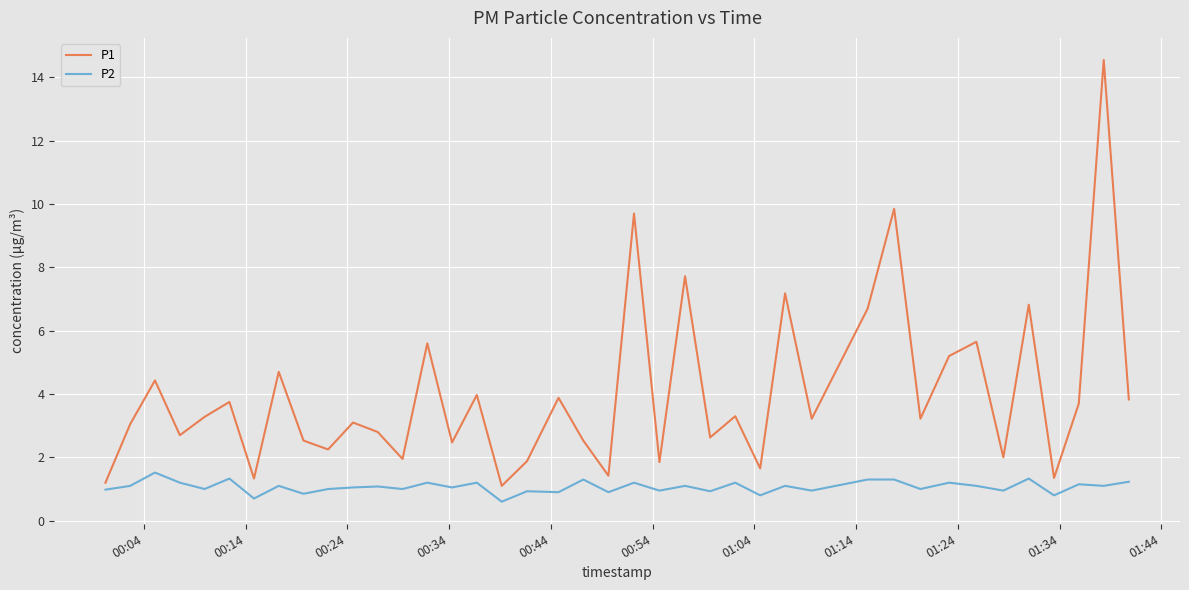

What is the smallest value displayed?

0.6